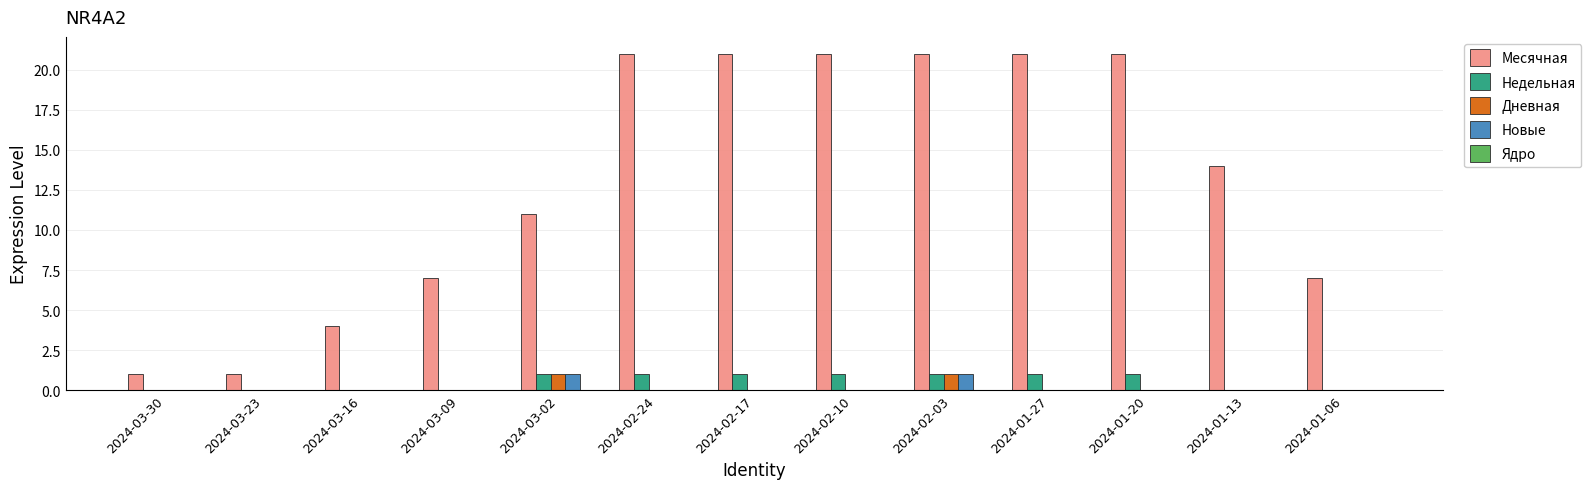

True or false: Дневная has a value of 1 at 2024-03-23.

False